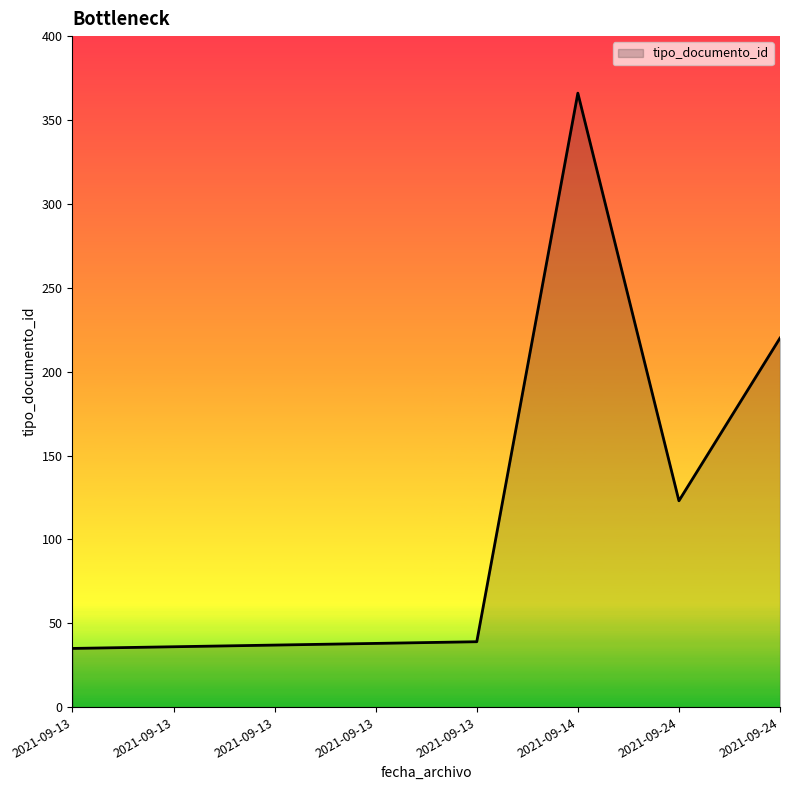

What is the difference between the second highest and minimum values?

185